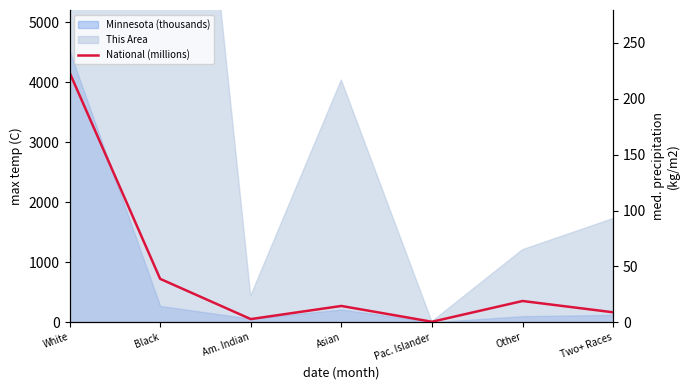

List the labels in order of value, largest first.

White, Black, Other, Asian, Two+ Races, Am. Indian, Pac. Islander